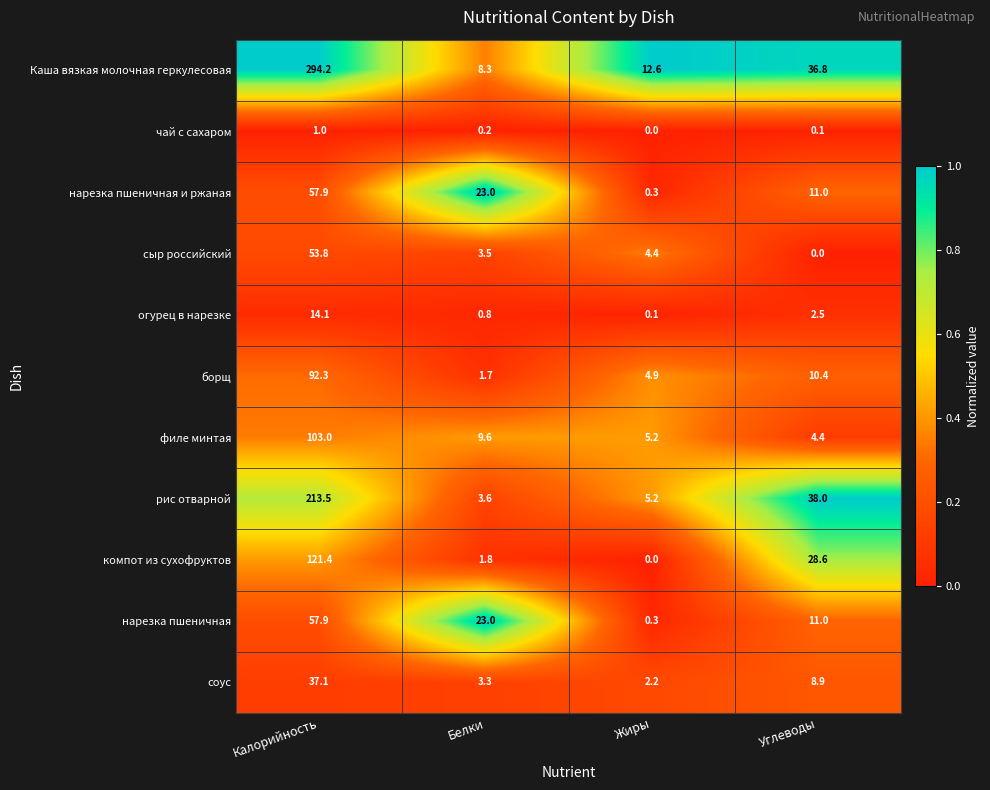

At how many categories does at least one series exceed 0?

4